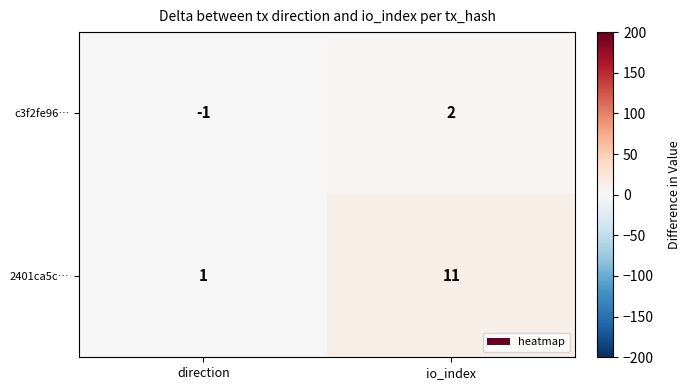

List the series in order of their overall mean, lowest first.

c3f2fe96…, 2401ca5c…